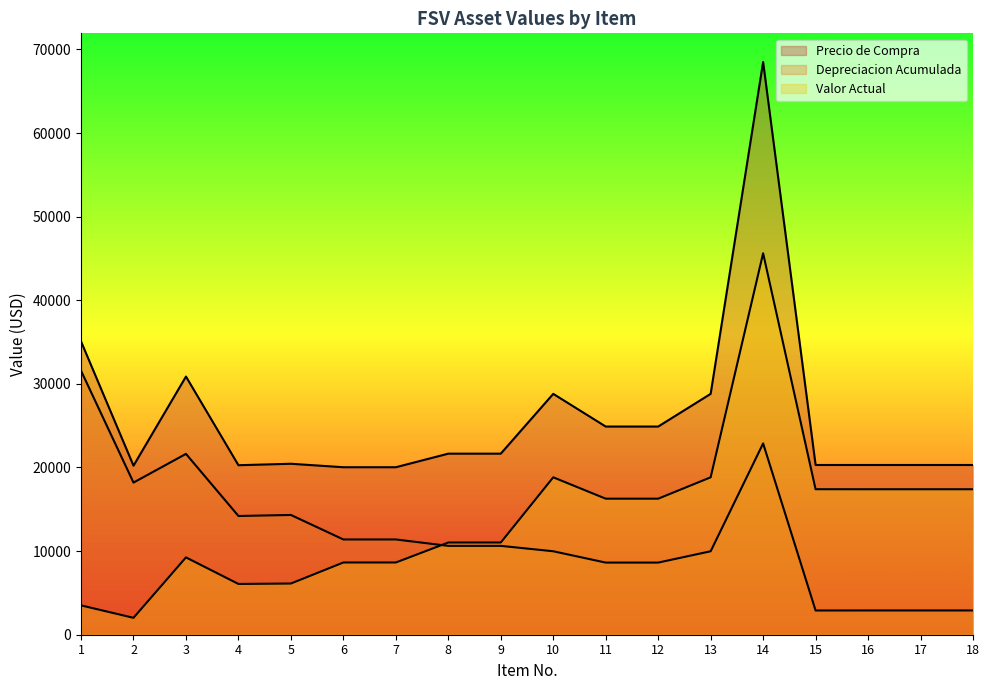

What is the value of the Depreciacion Acumulada point at the 18th from the left?

2902.9